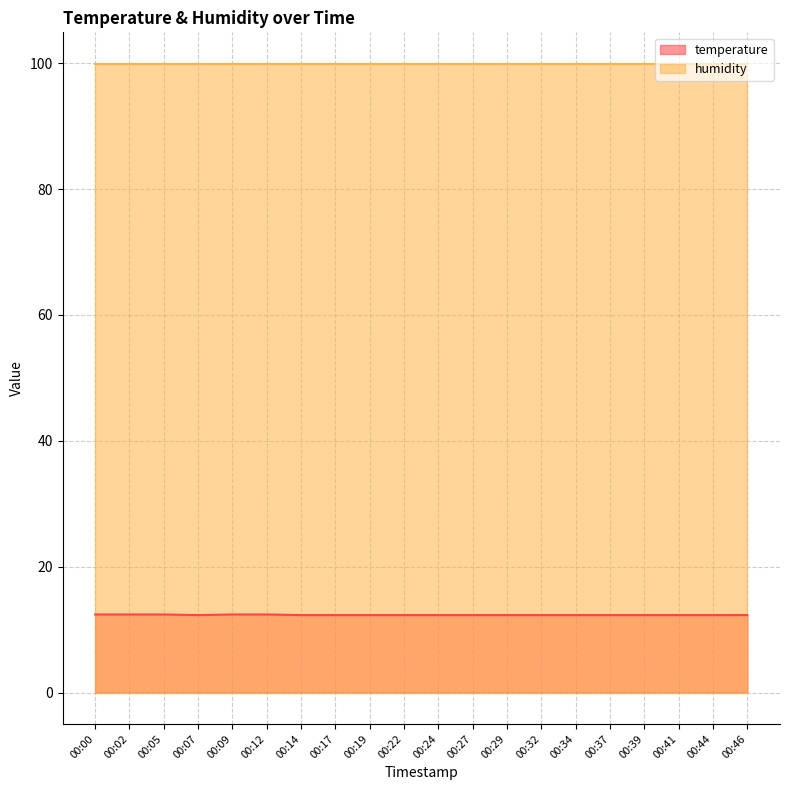

What is the minimum value shown in the chart?

12.3